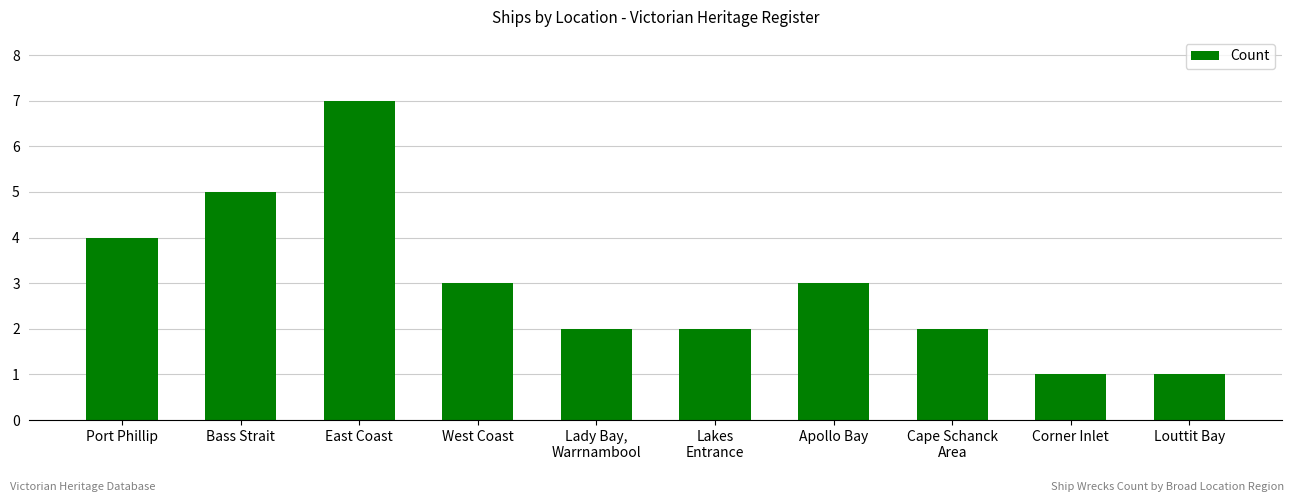

Which has a higher value, East Coast or West Coast?

East Coast